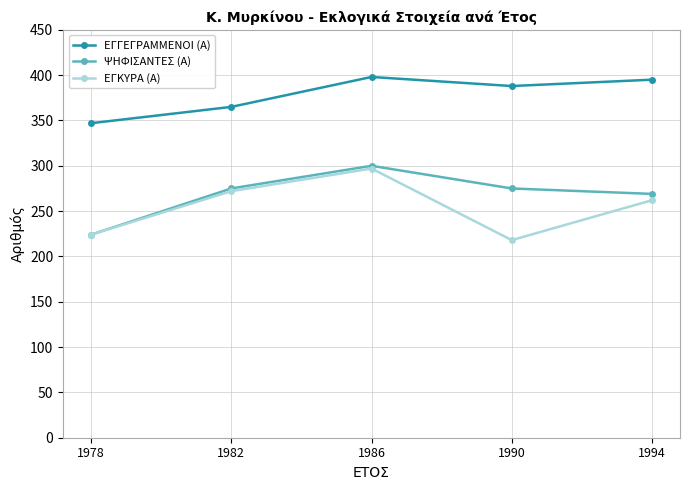

Where is the first local maximum for ΕΓΓΕΓΡΑΜΜΕΝΟΙ (Α)?

1986